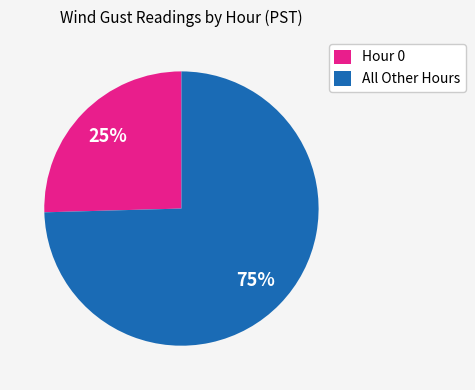

The Hour 0 slice represents 39% of the pie. True or false?

False